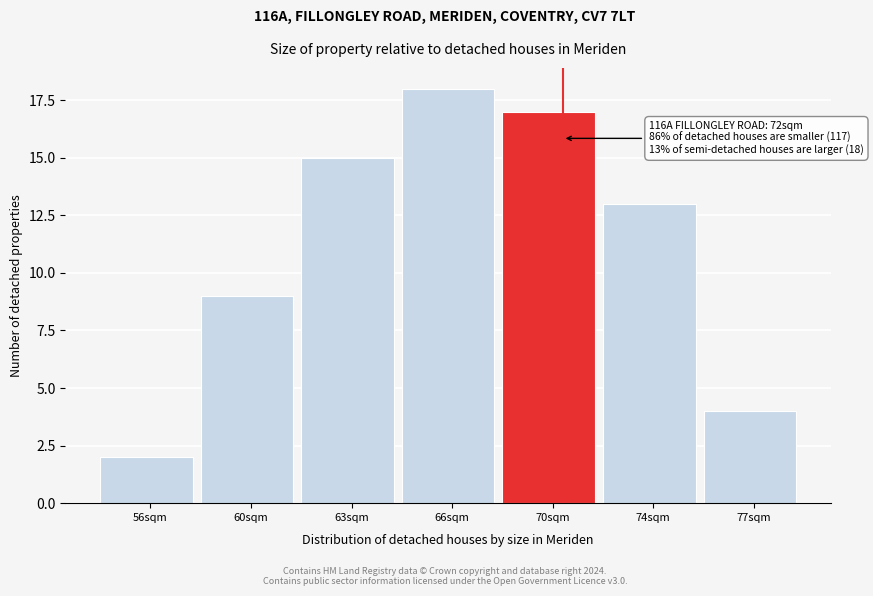

Reading left to right, extract all data points from this chart.

2	9	15	18	17	13	4